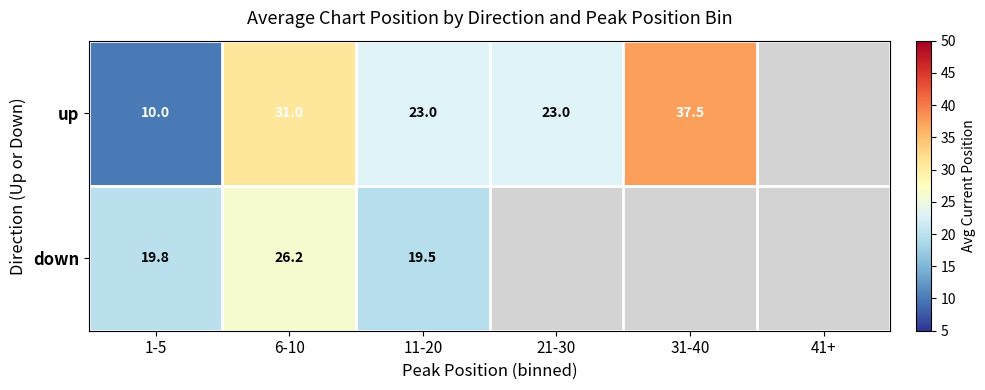

At how many categories does at least one series exceed 35?

1